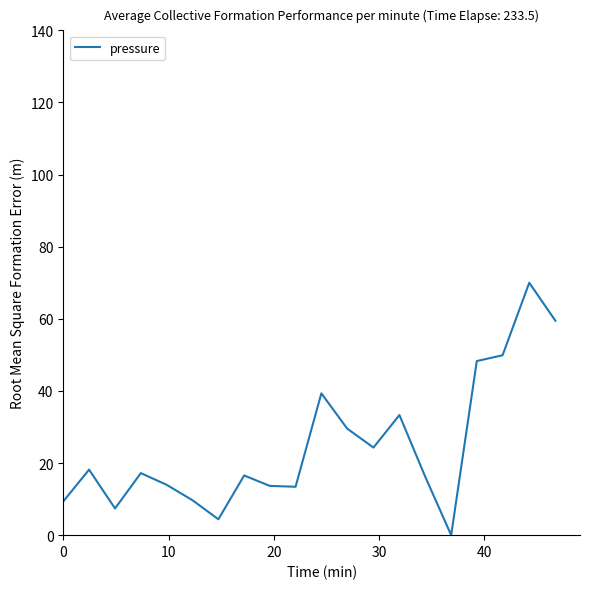

What is the difference between the maximum and minimum values?

70.0